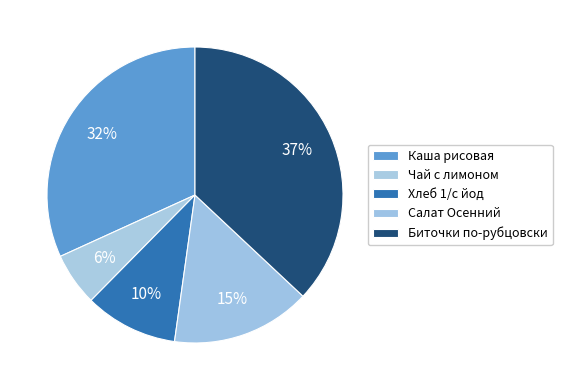

True or false: Каша рисовая accounts for 46% of the total.

False